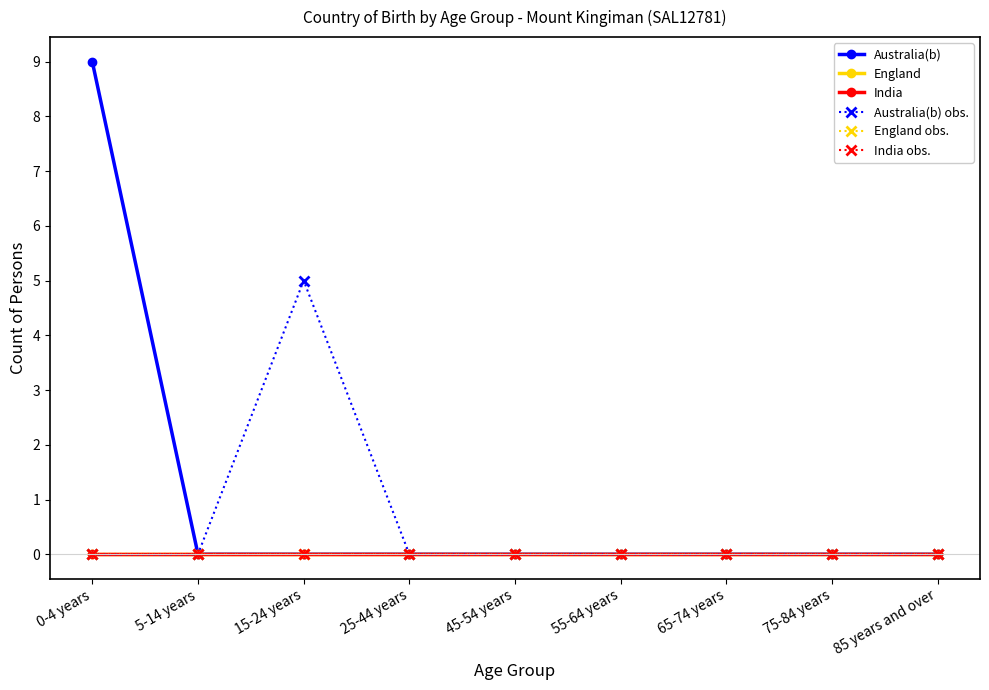

At 0-4 years, list the series in order from largest to smallest.

Australia(b), England, India, Australia(b) obs., England obs., India obs.